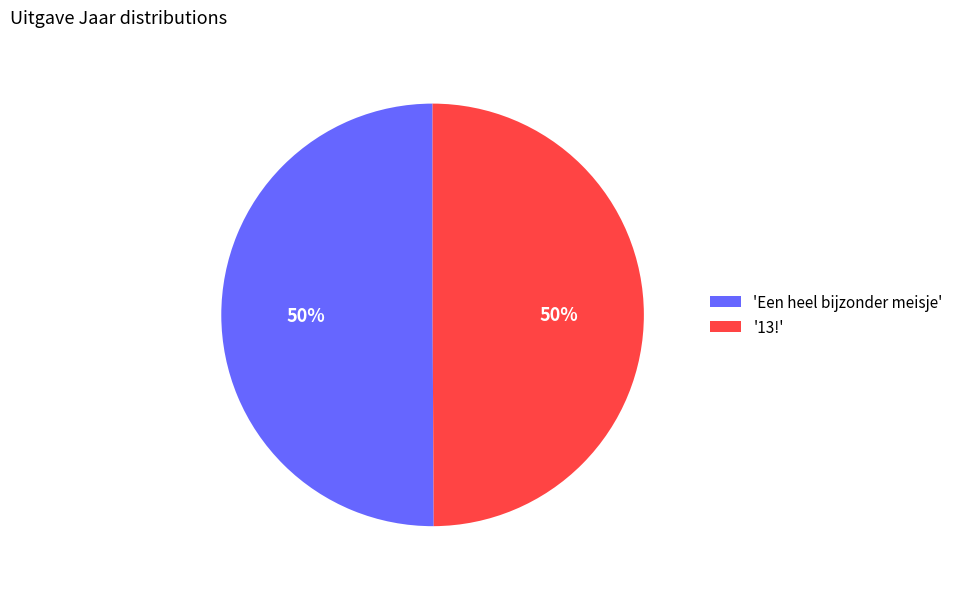

Is the sum of '13!' and 'Een heel bijzonder meisje' greater than half?

Yes